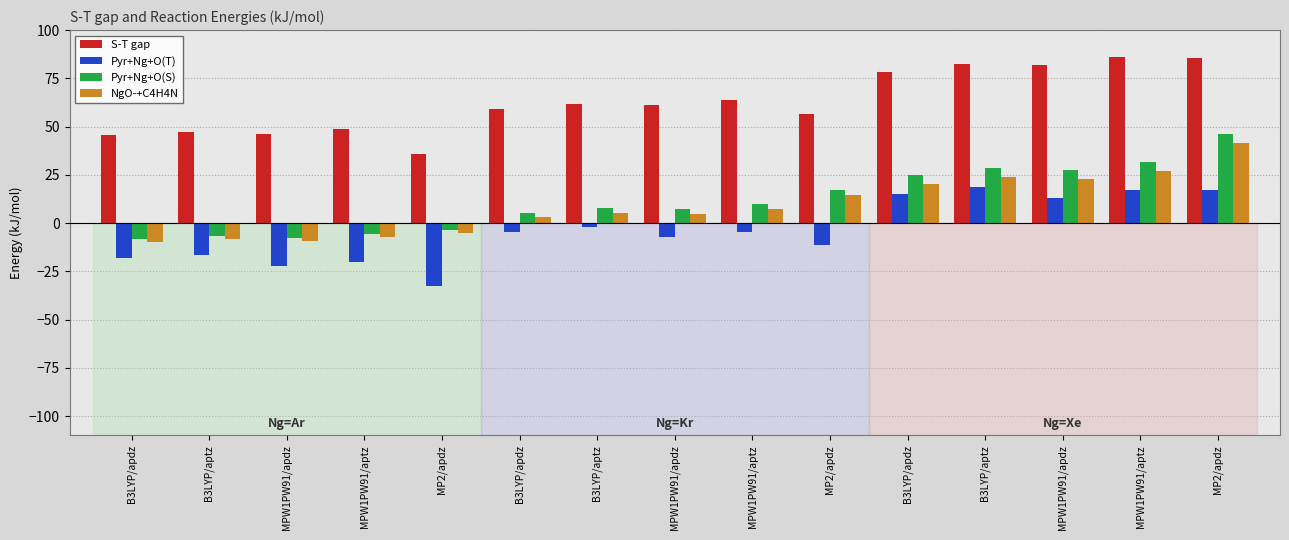

At which category does the chart reach its minimum across all series?

MP2/apdz